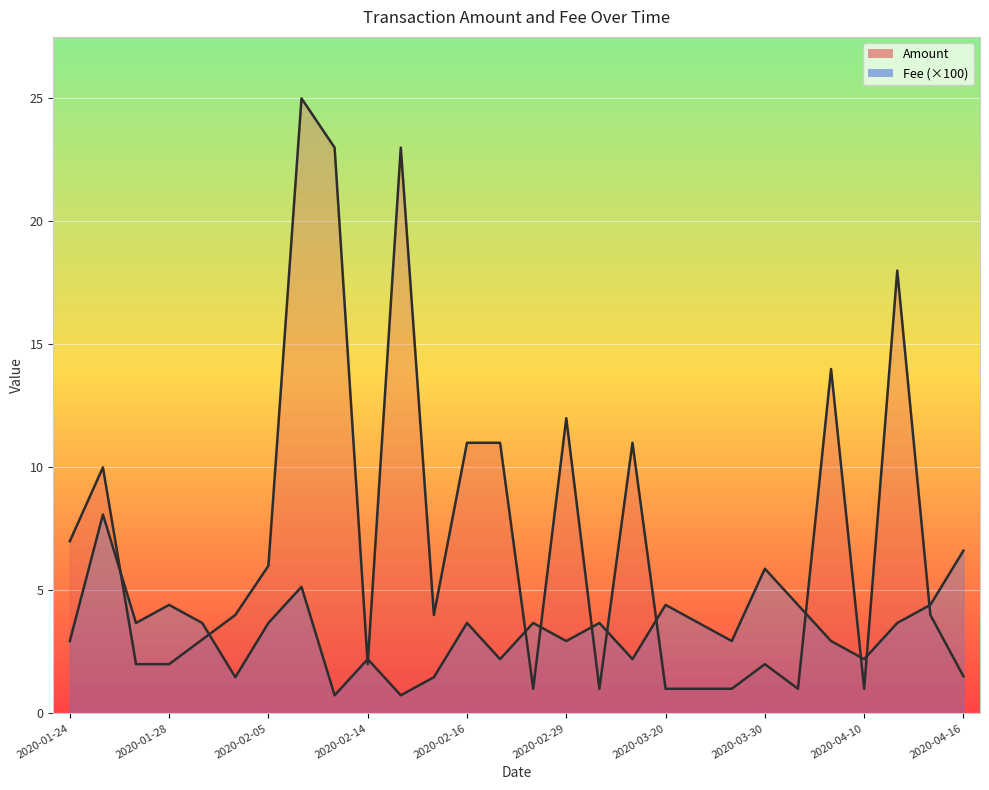

True or false: Fee has more than 0 interior local peaks.

True